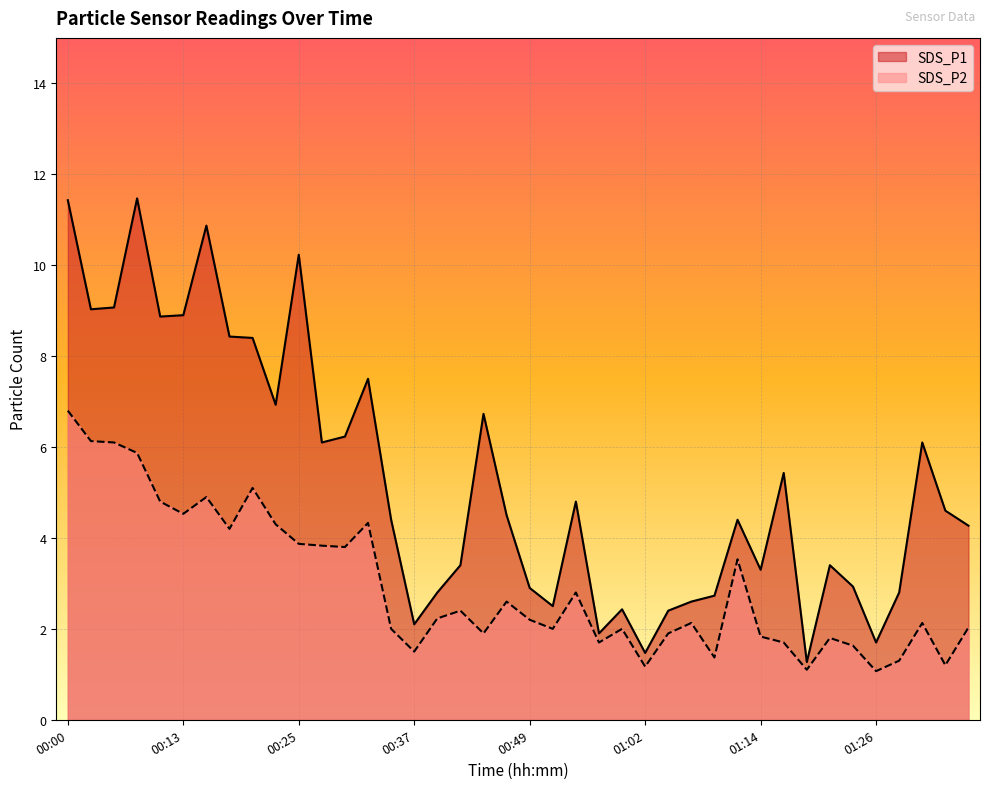

At which label does SDS_P1 first exceed 4?

00:00